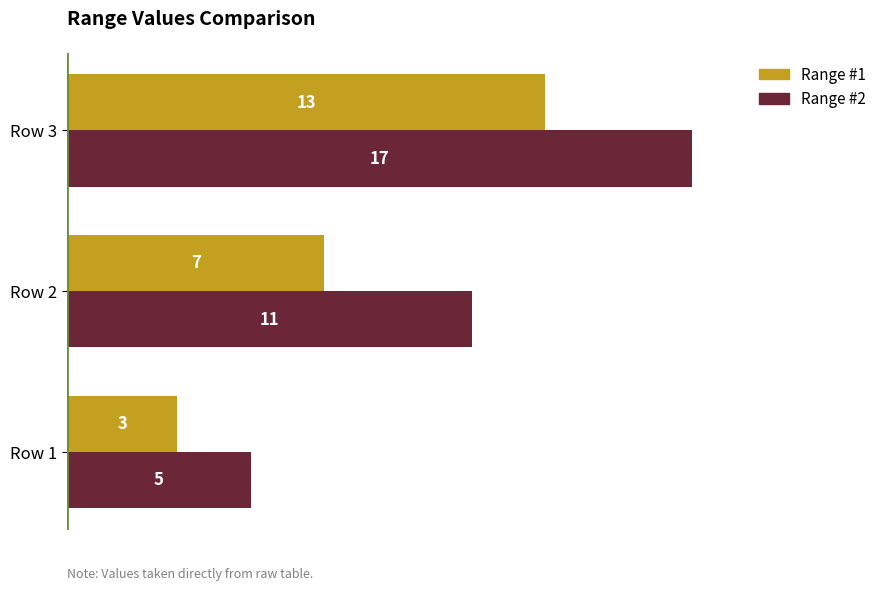

What are all the series names shown in the legend?

Range #1, Range #2